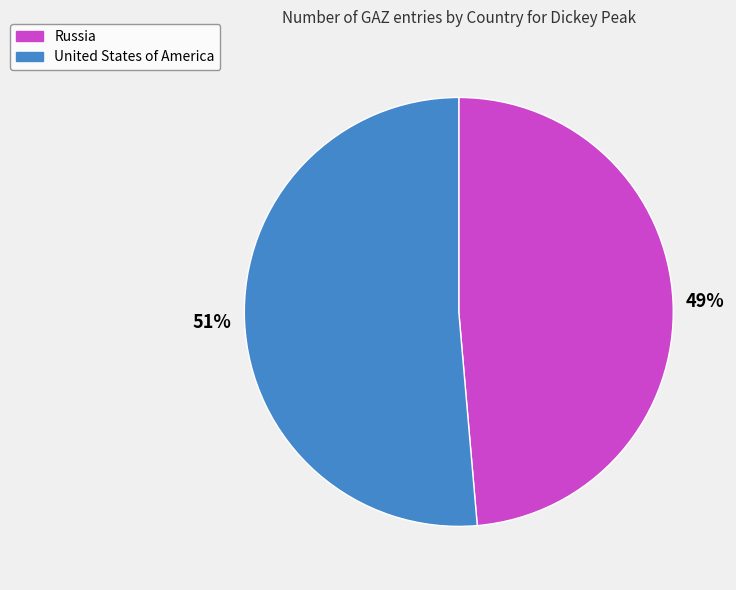

How many slices are in this pie chart?

2